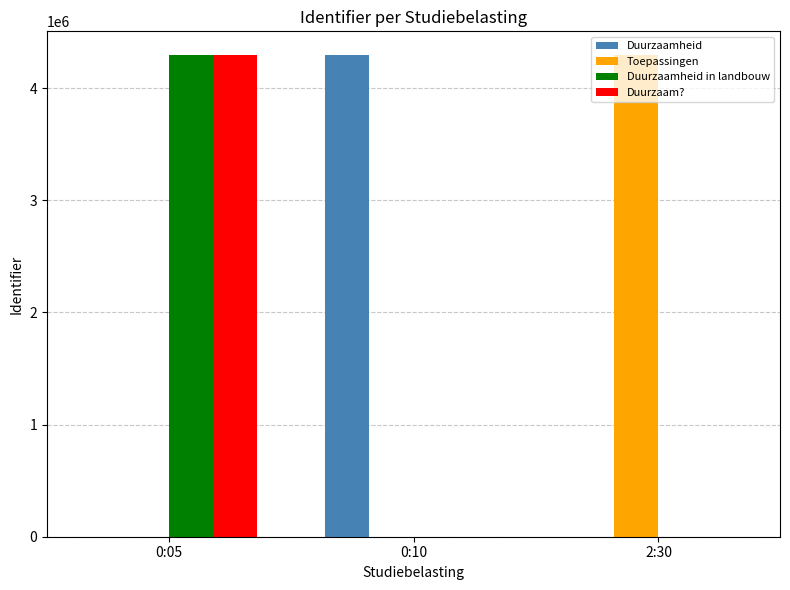

What is the sum of all Duurzaam? values?

4292954